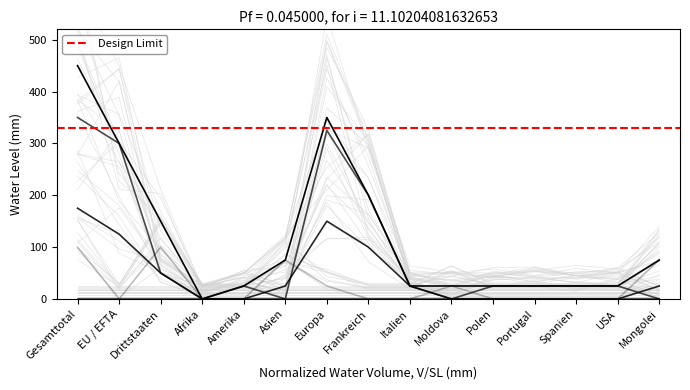

How many distinct data groups are displayed?

4